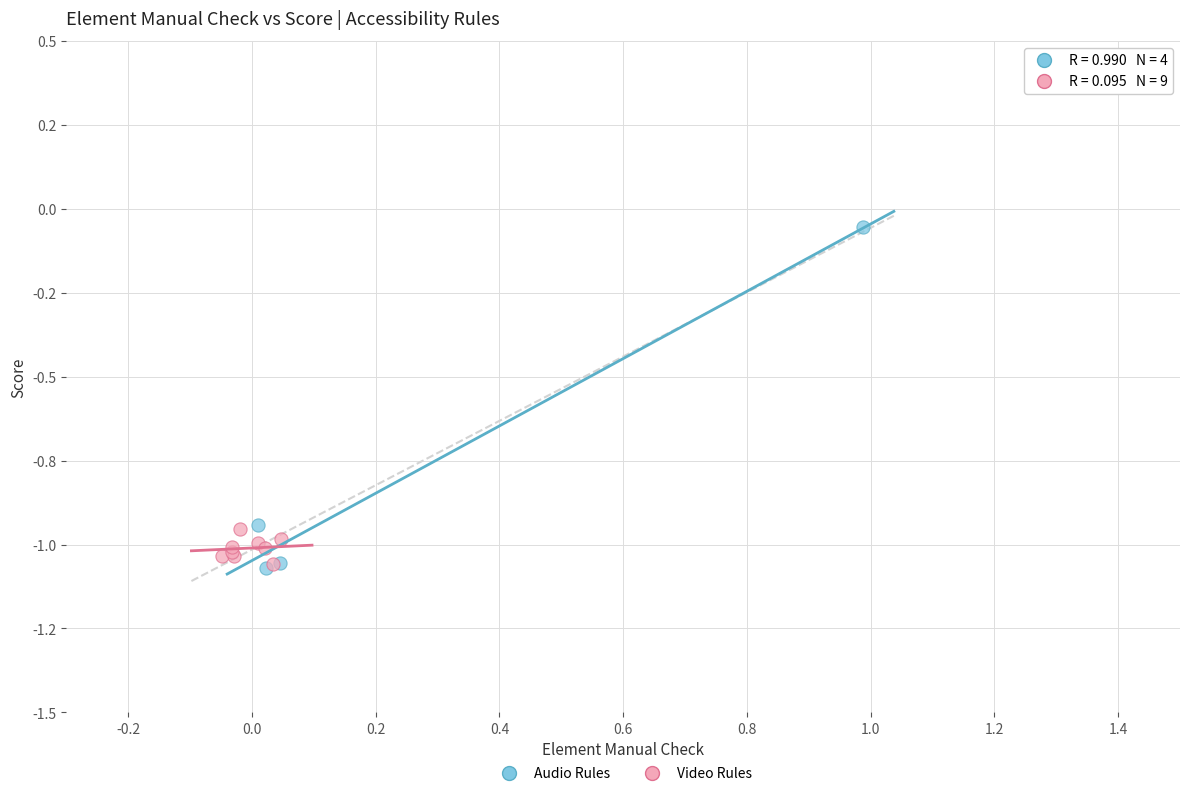

Which series contains the highest Y value?

Audio Rules